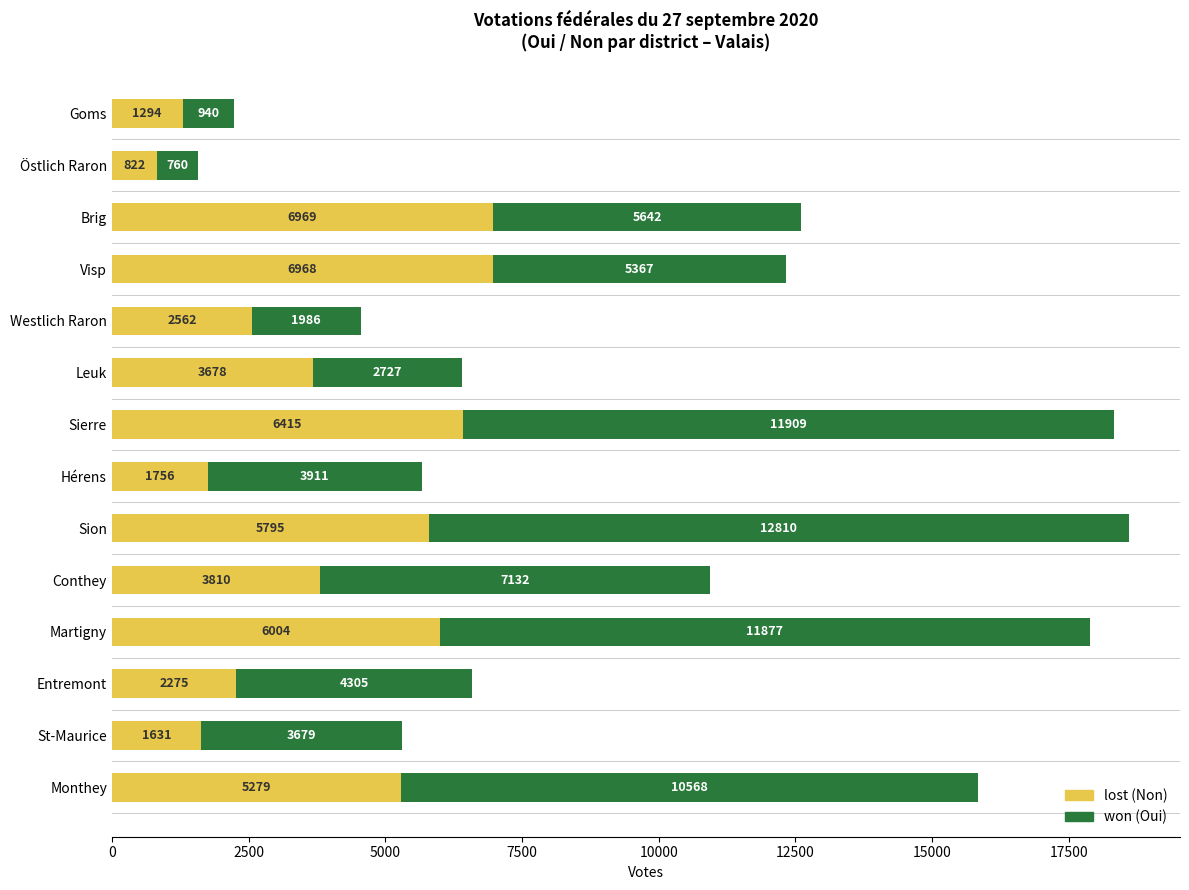

At which category is the sum across all series the highest?

Sion